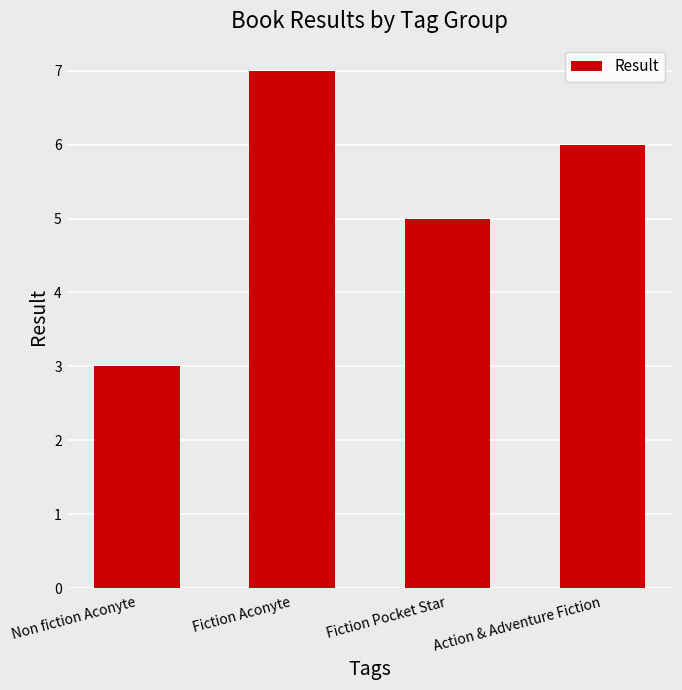

What is the minimum value shown in the chart?

3